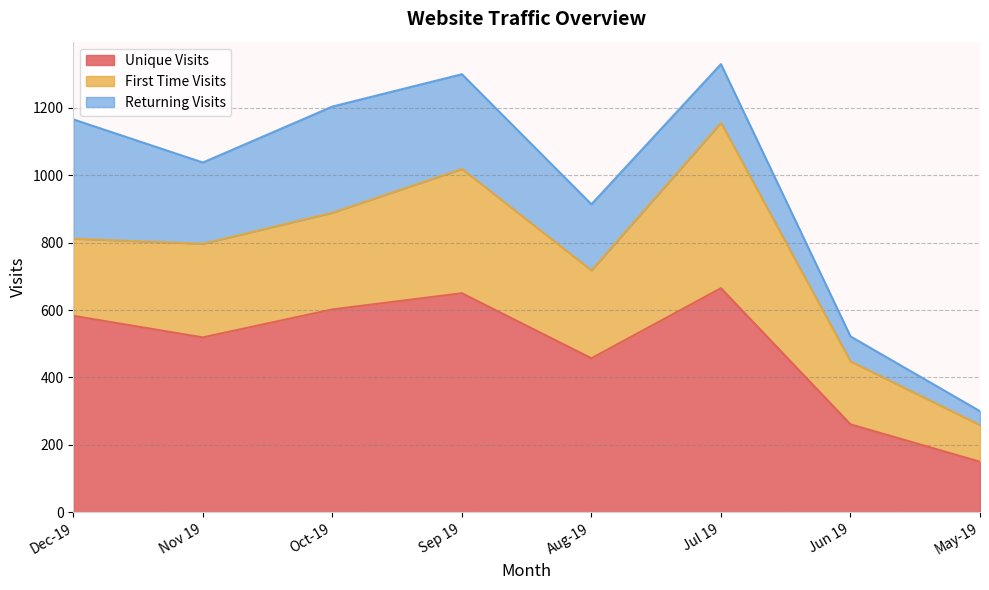

True or false: Returning Visits has a value of 41 at May-19.

True